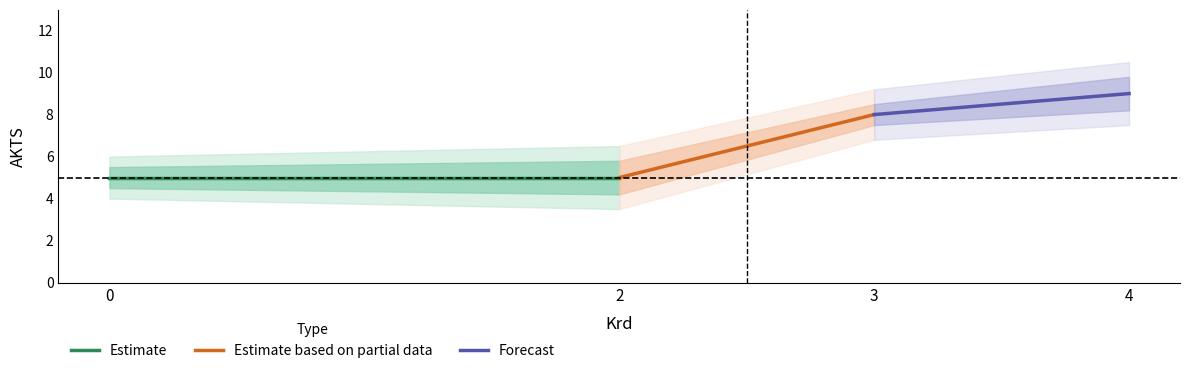

What is the average value of the Estimate based on partial data series?

6